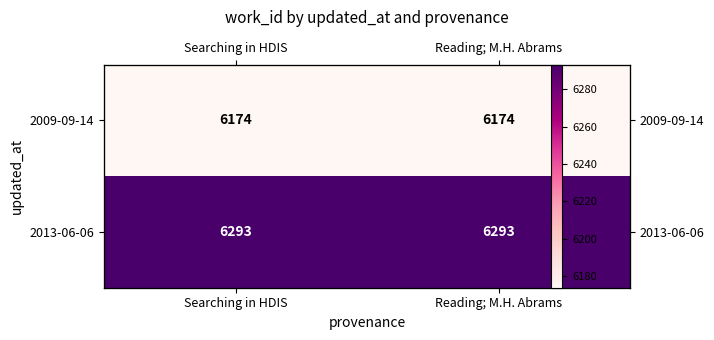

The 2013-06-06 series shows 6293 at Searching in HDIS. True or false?

True